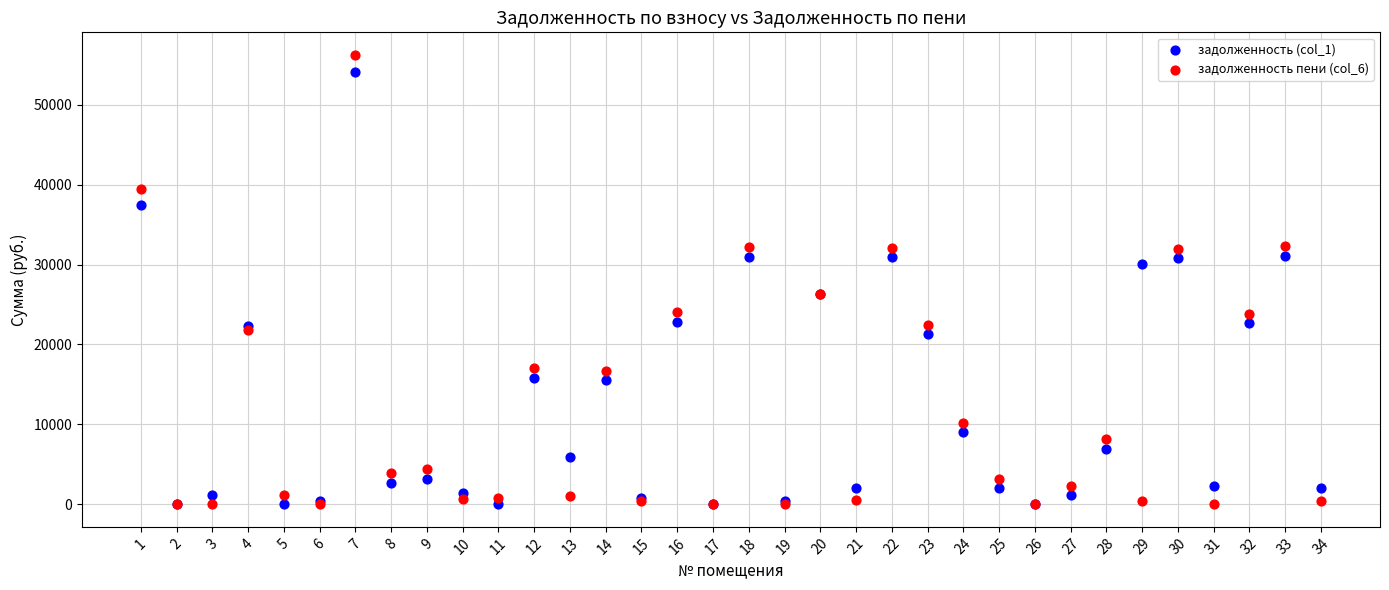

What are all the series names shown in the legend?

задолженность (col_1), задолженность пени (col_6)